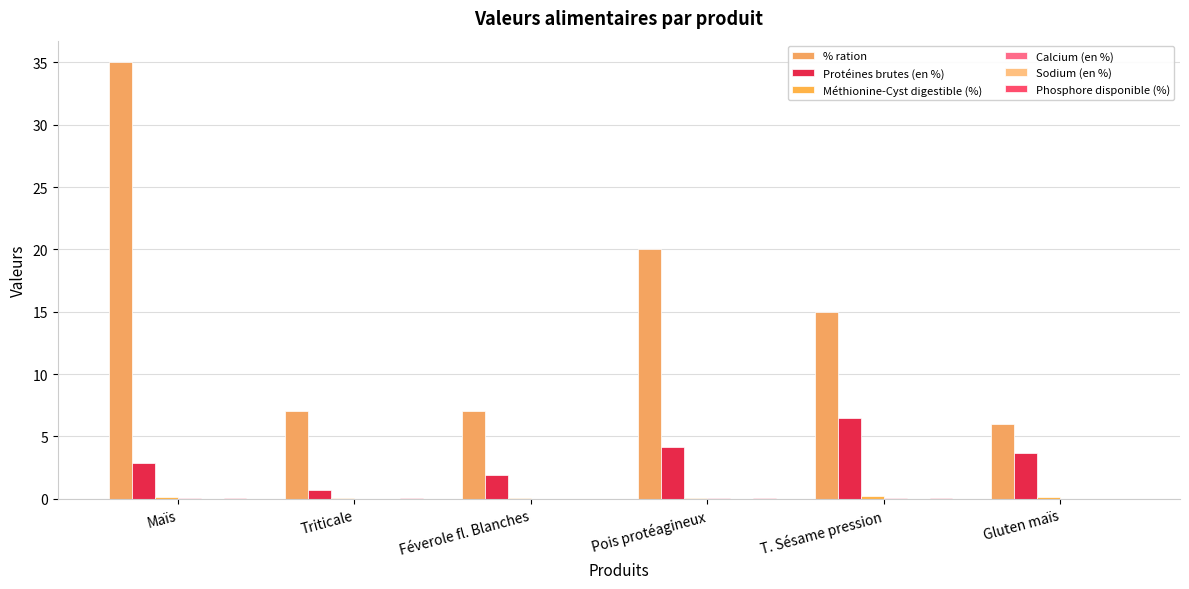

What is the label of the 1st bar from the right?

Gluten maïs